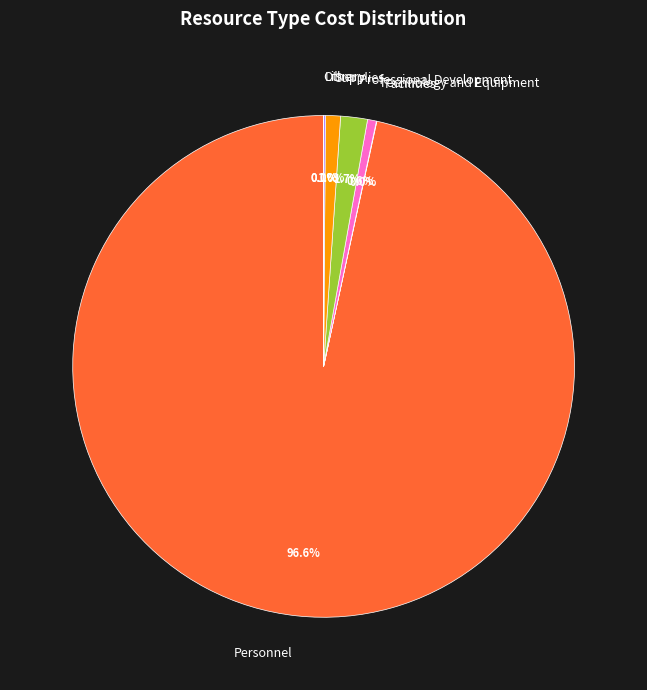

Which slice represents more than half of the pie?

Personnel